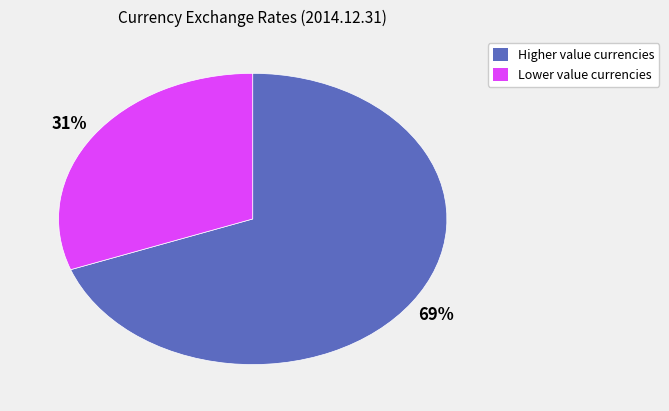

Does any single category account for the majority?

Yes